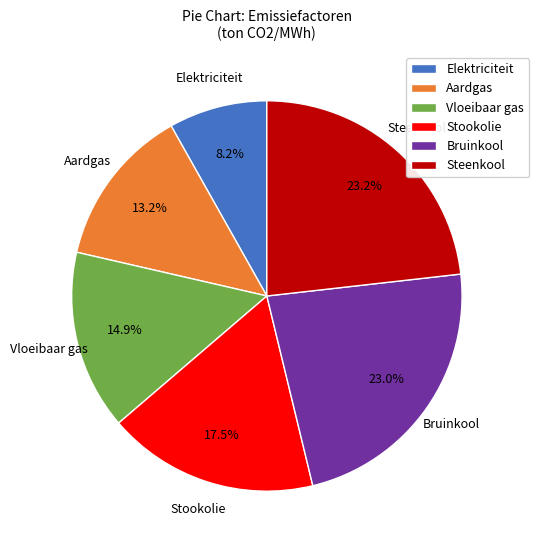

Which has a higher value, Aardgas or Bruinkool?

Bruinkool